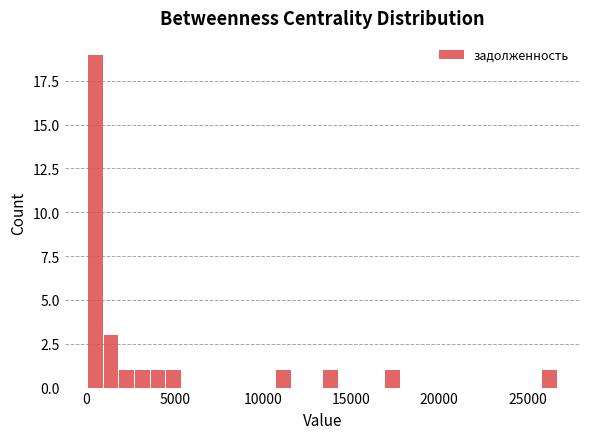

Around what value on the x-axis is the tallest bar? Give the approximate position of its centre, as read against the axis.

500